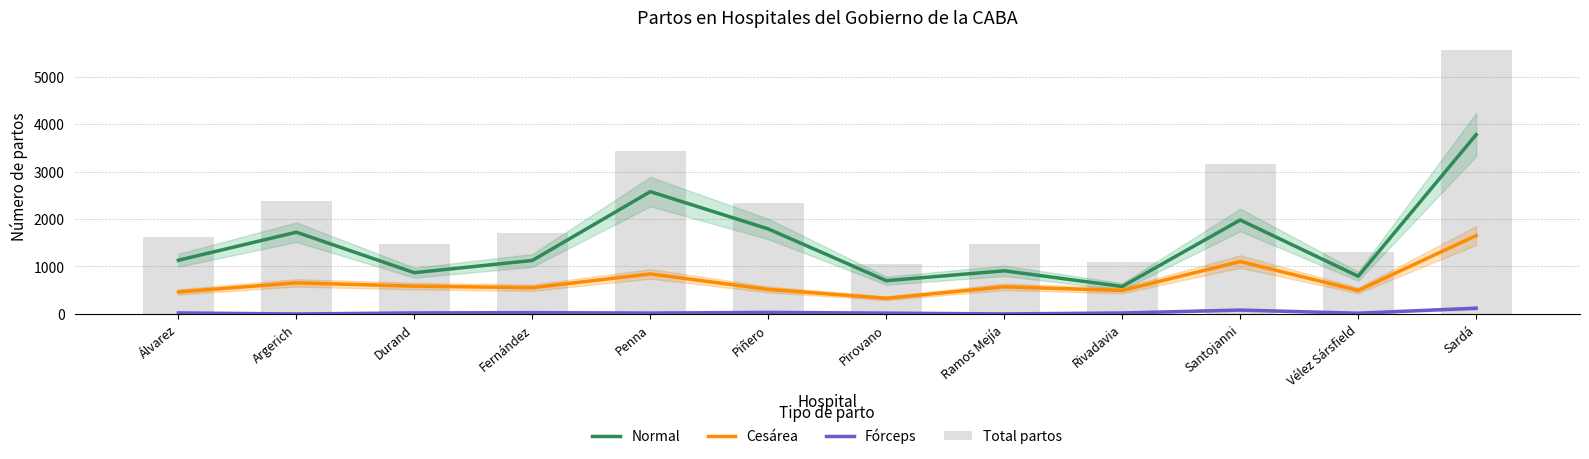

What is the difference between the Total partos values at Fernández and Santojanni?

1457